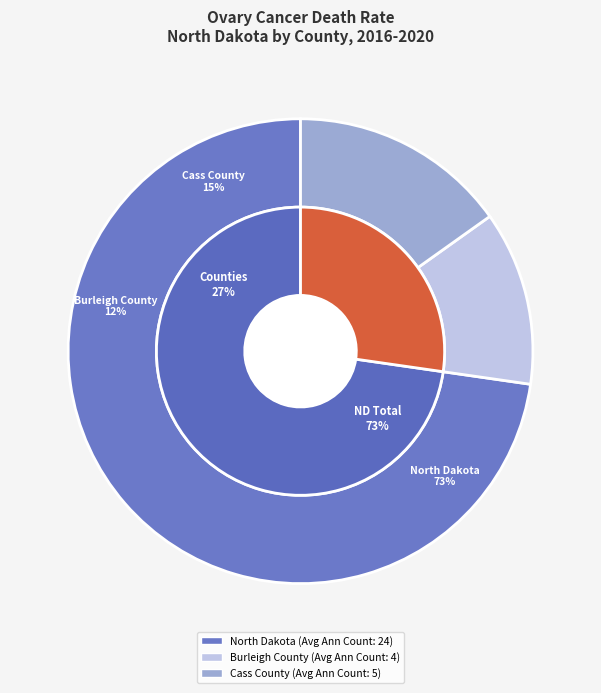

What percentage do North Dakota and Cass County together represent?

87.9%